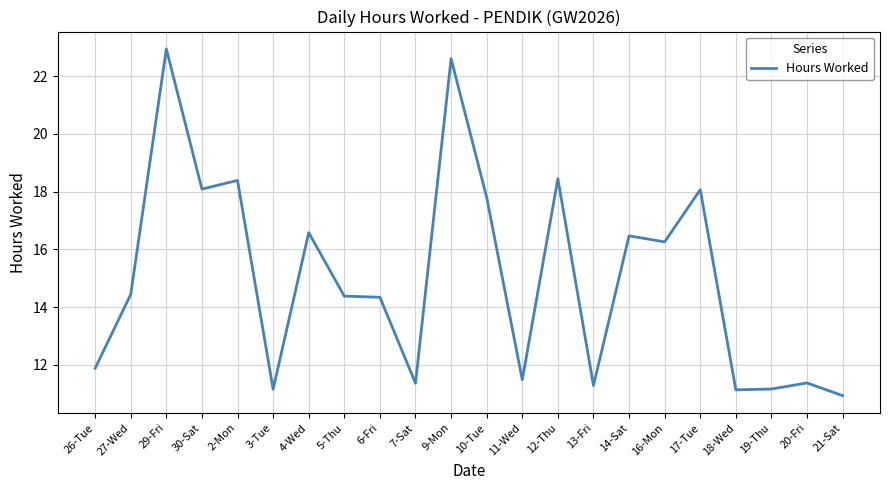

The chart shows a value of 11.8 at 10-Tue. True or false?

False